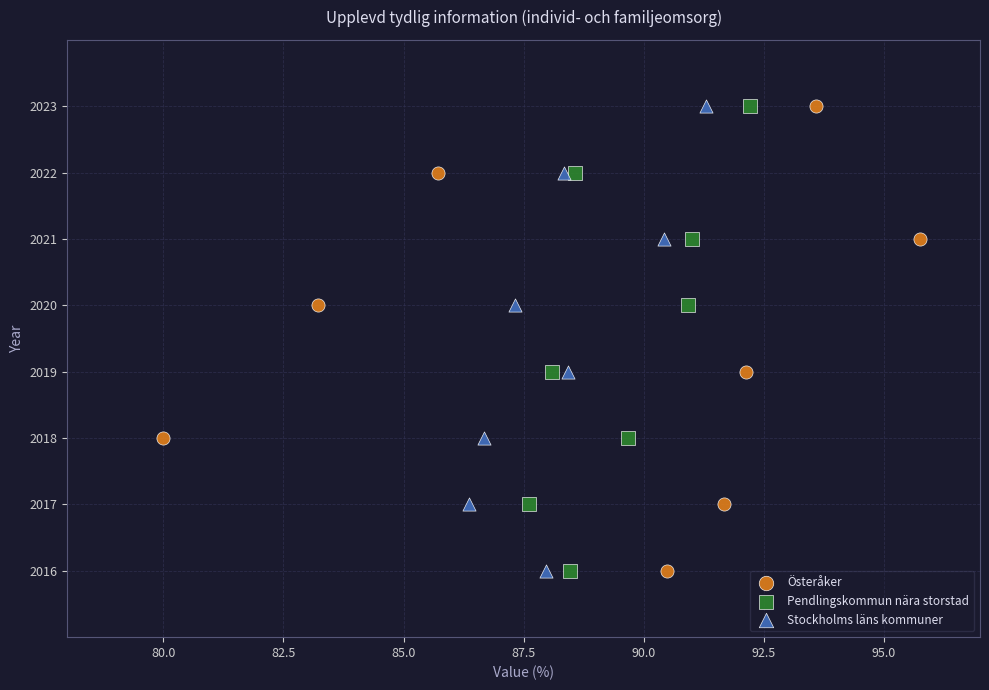

What are all the series names shown in the legend?

Österåker, Pendlingskommun nära storstad, Stockholms läns kommuner